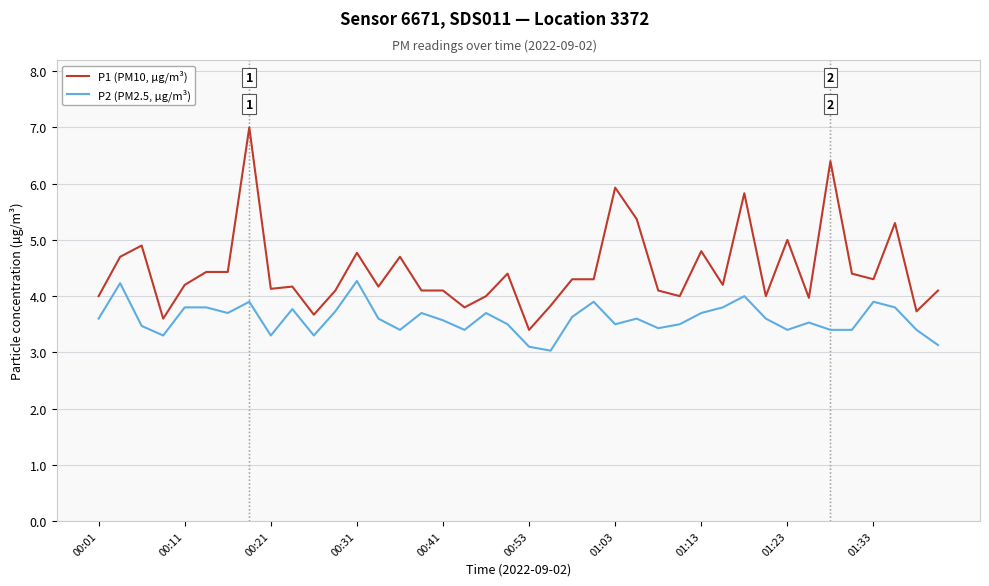

Which series has the largest total across all categories?

P1 (PM10, µg/m³)